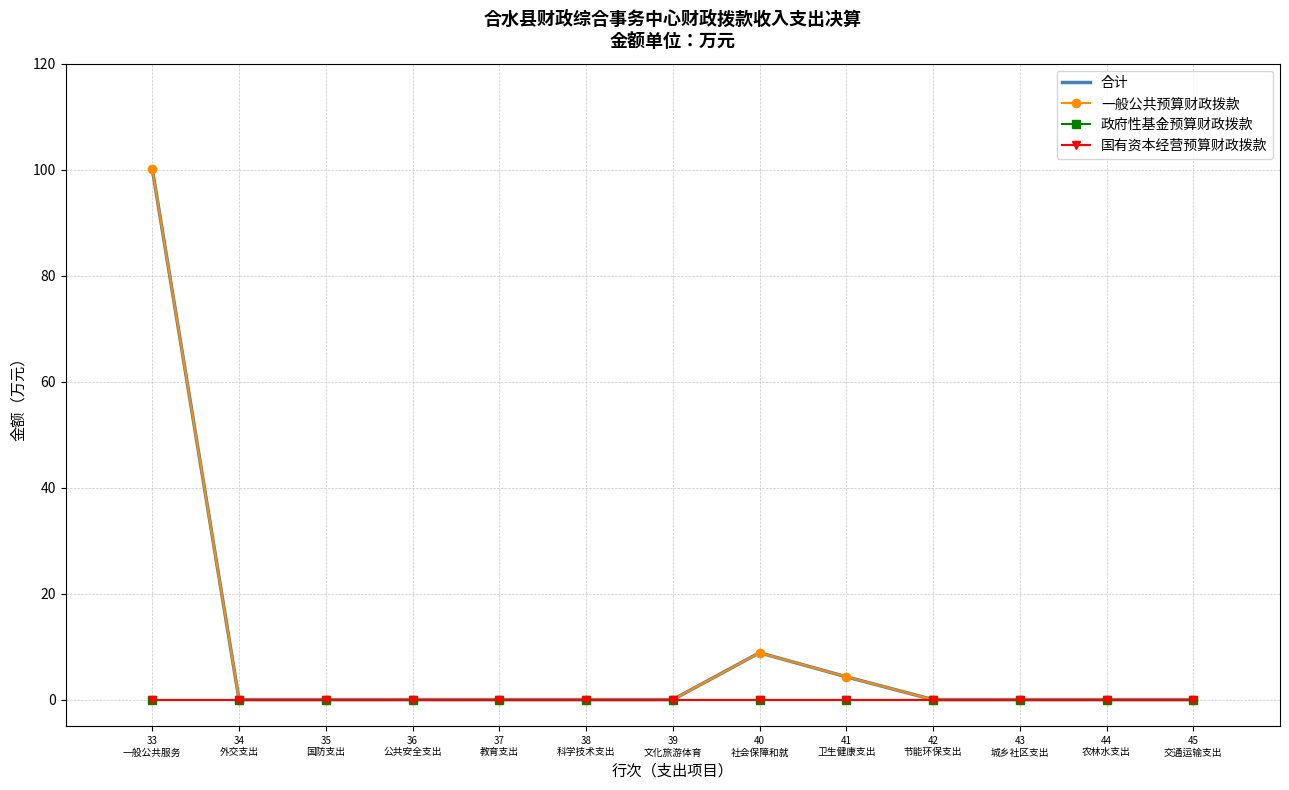

What is the label of the 12th point from the left?

44
农林水支出